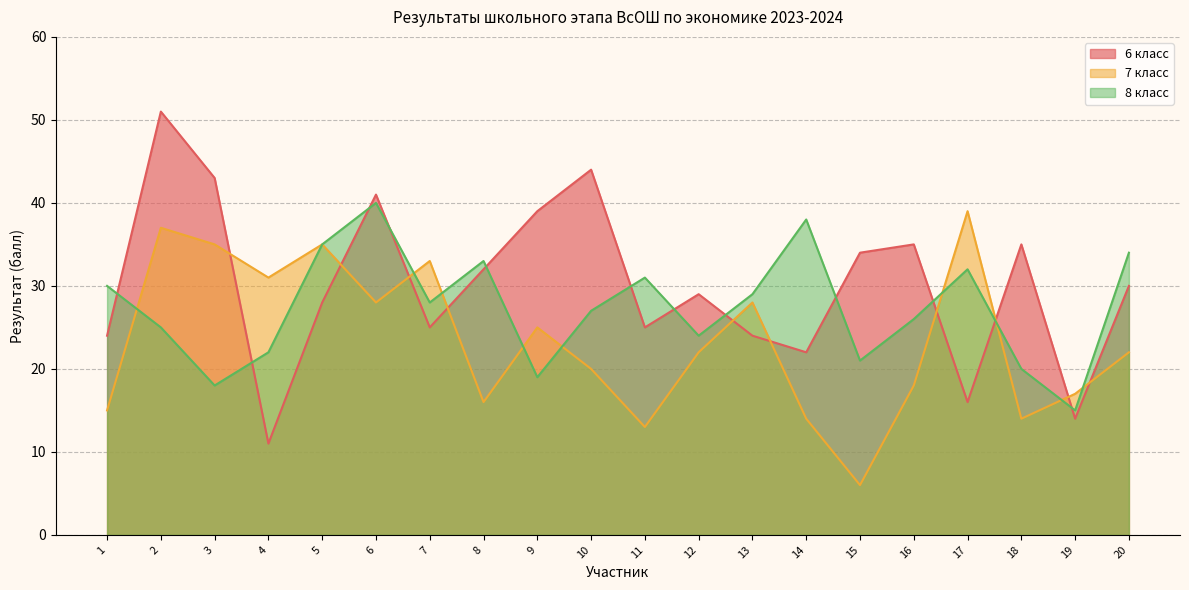

Between 12 and 17, which series saw the biggest shift?

7 класс